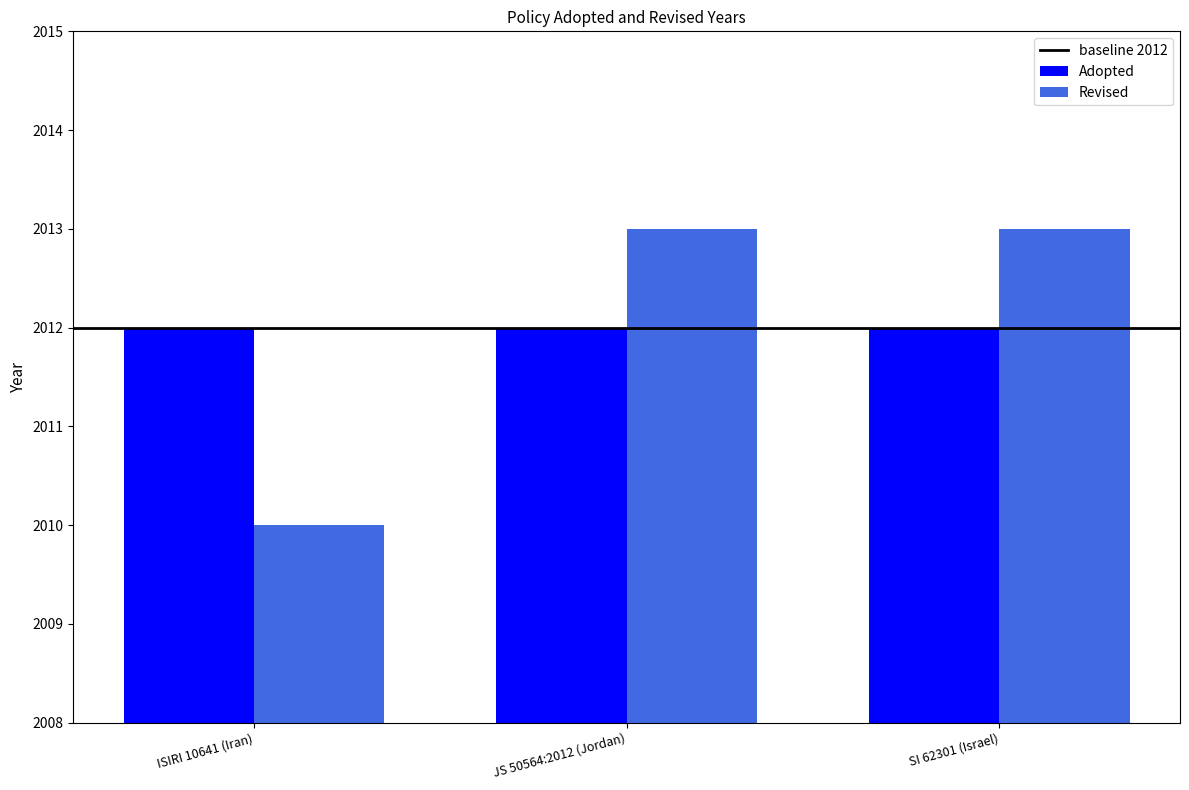

Reading right to left, extract all data points from this chart.

Adopted: SI 62301 (Israel)=2012	JS 50564:2012 (Jordan)=2012	ISIRI 10641 (Iran)=2012
Revised: SI 62301 (Israel)=2013	JS 50564:2012 (Jordan)=2013	ISIRI 10641 (Iran)=2010